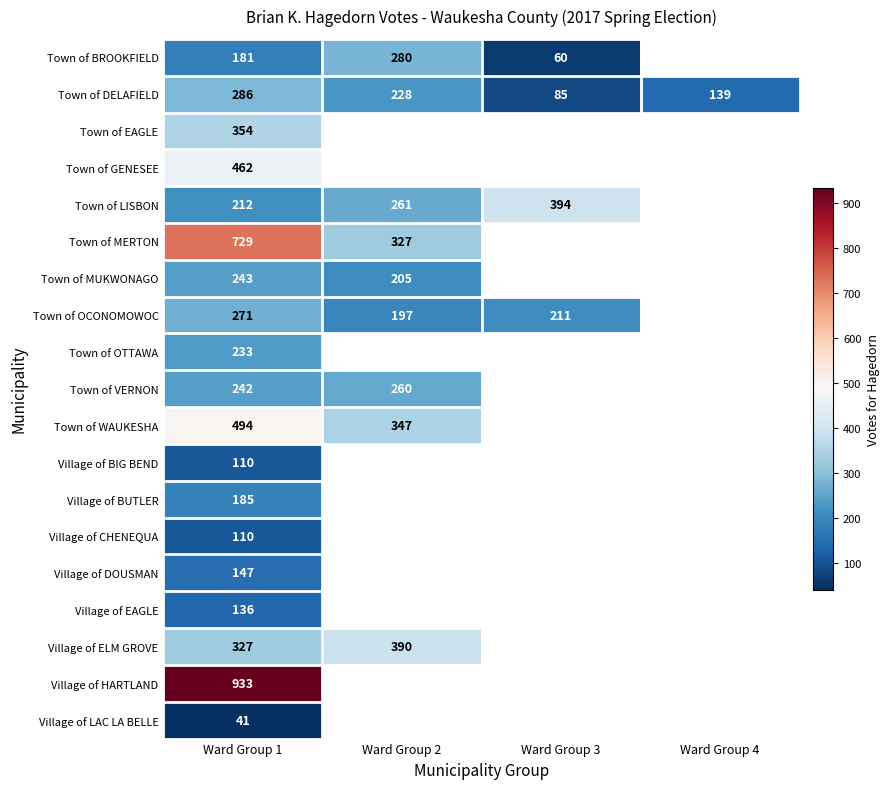

Is it true that Town of BROOKFIELD equals 25 at Ward Group 3?

False